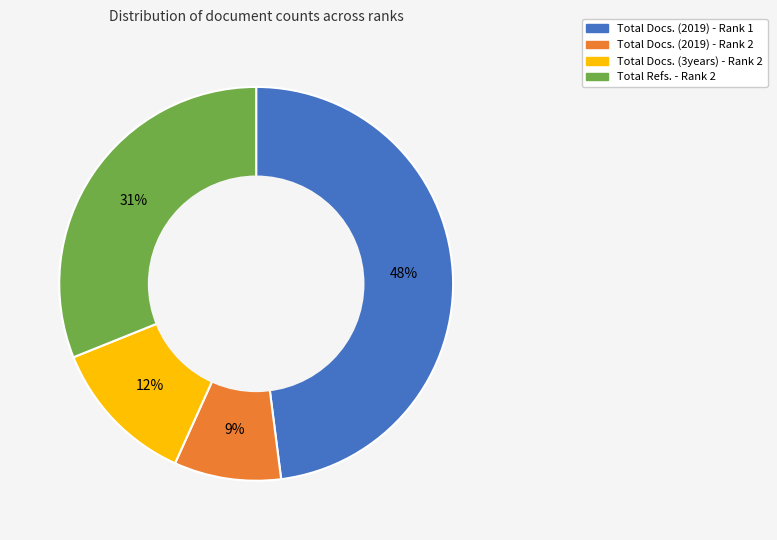

Rank the categories by value from highest to lowest.

Total Docs. (2019) - Rank 1, Total Refs. - Rank 2, Total Docs. (3years) - Rank 2, Total Docs. (2019) - Rank 2